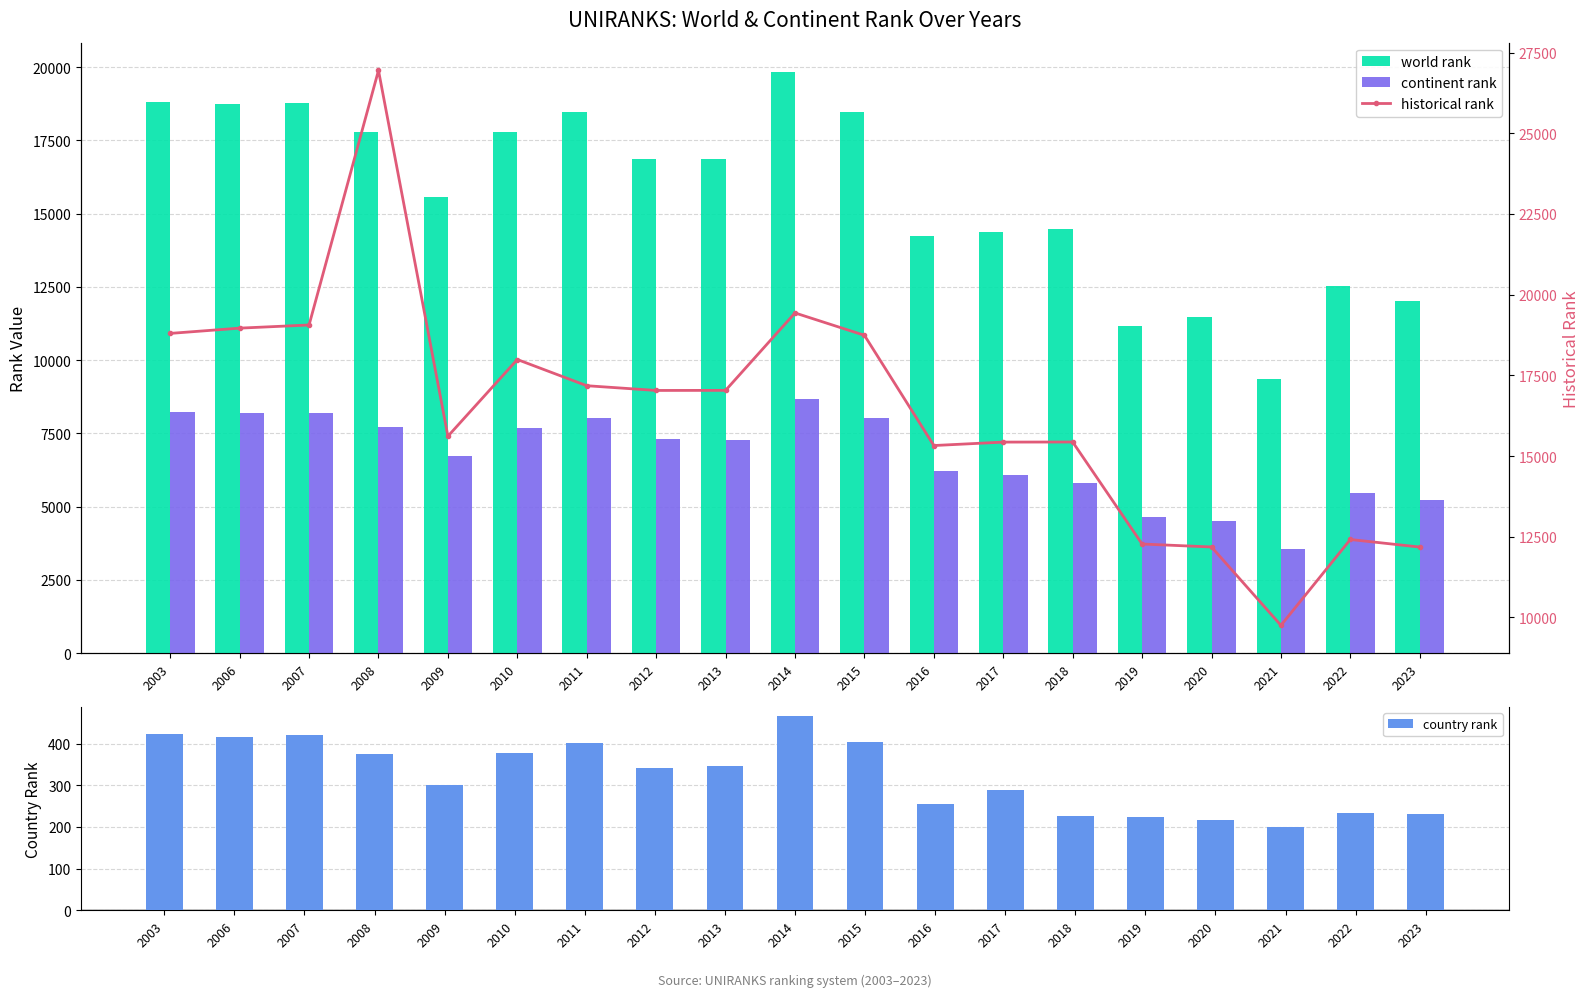

The continent rank series shows 3539.0 at 2021. True or false?

True